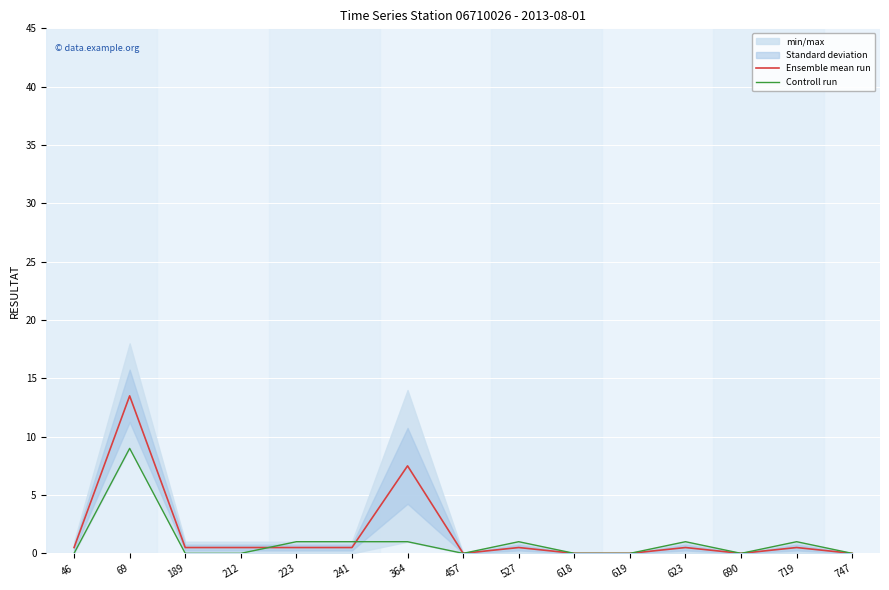

Where is Ensemble mean run nearest to the value 6?

364